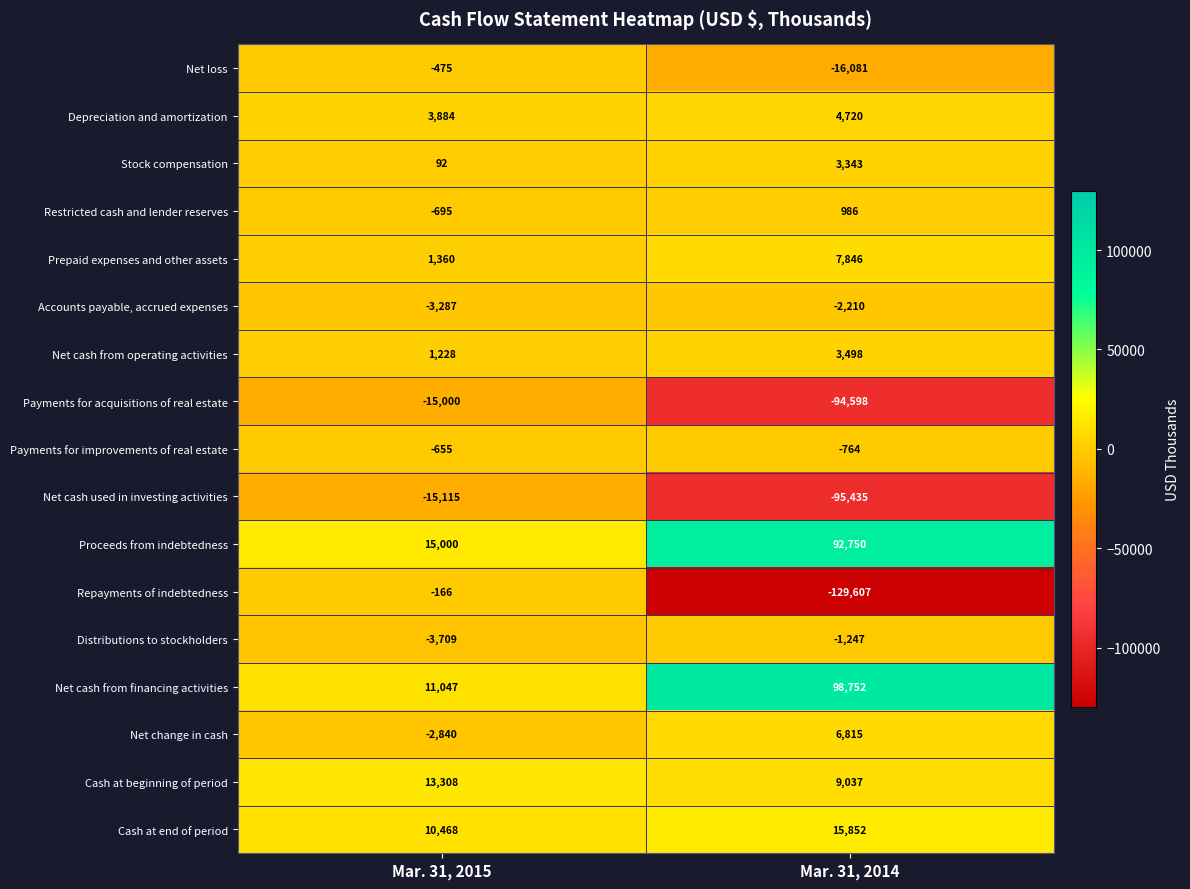

What is the spread (max minus min) of values at Mar. 31, 2015?

30115